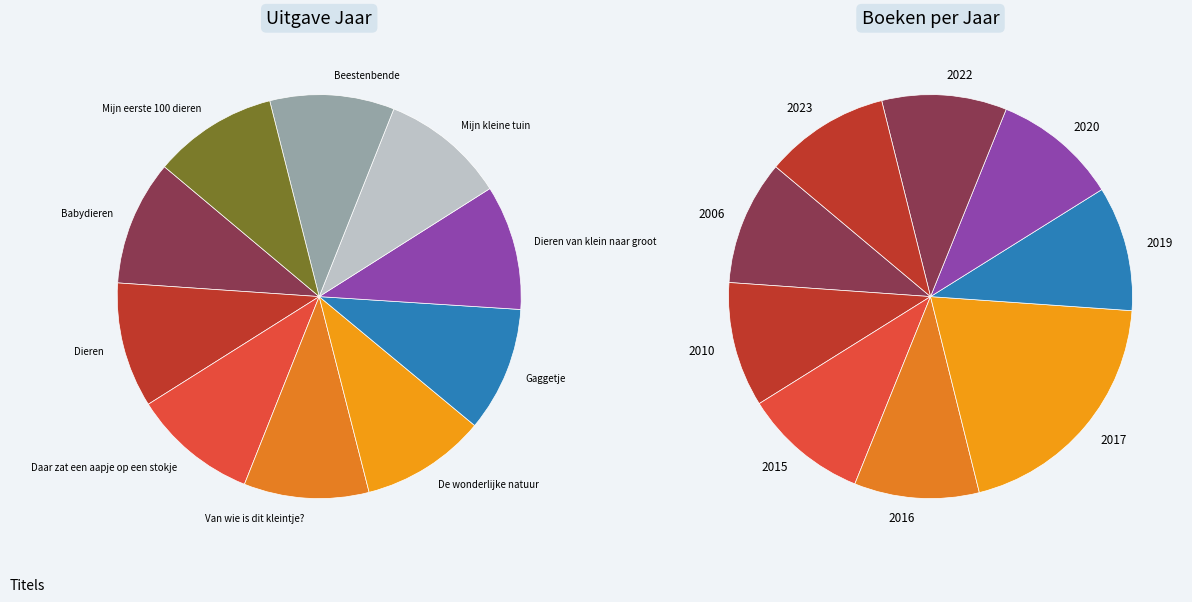

What percentage is the Dieren van klein naar groot slice, to the nearest percent?

10%